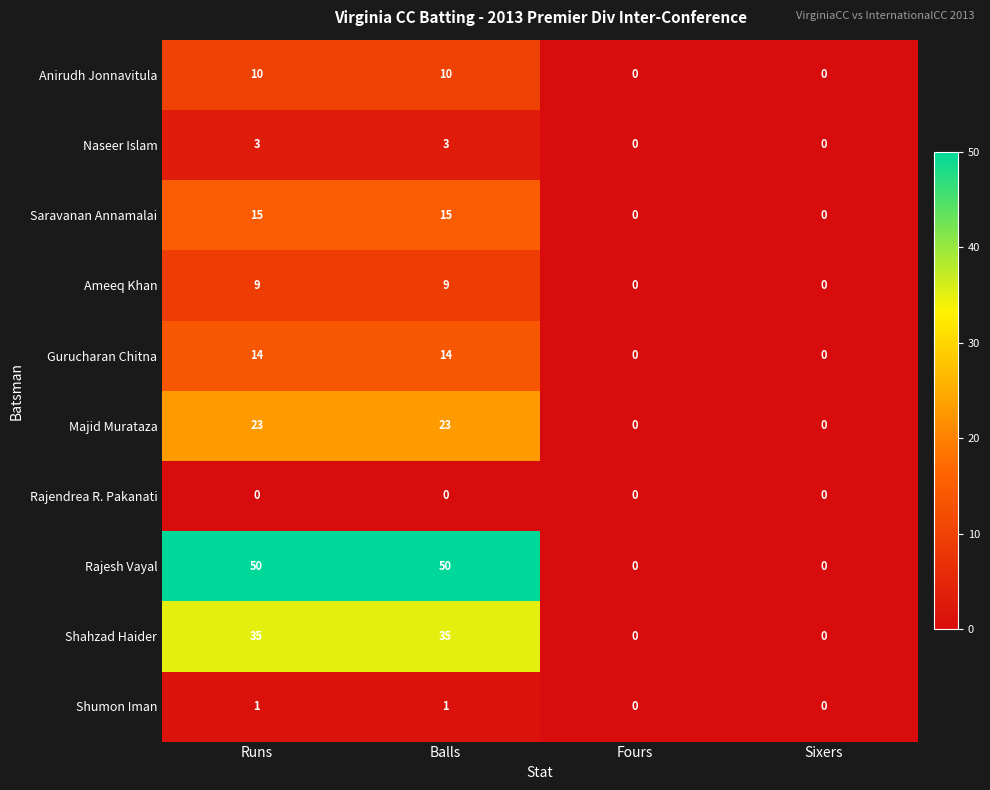

What is the difference between the second highest and minimum values in the Rajesh Vayal series?

50